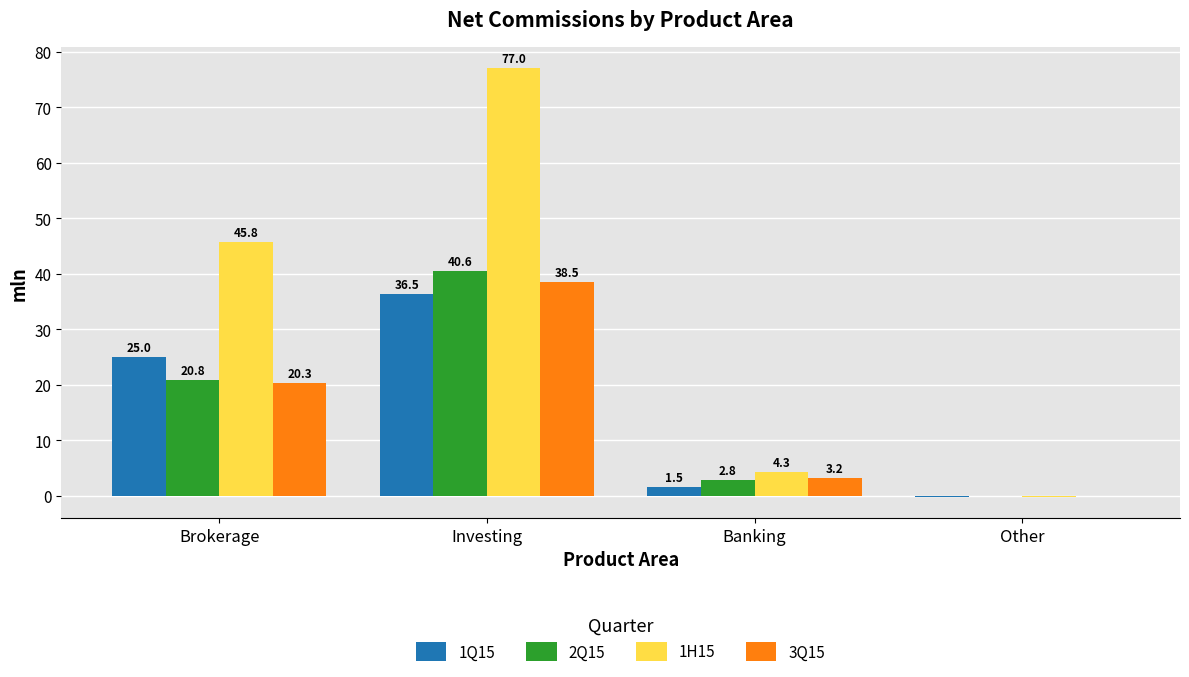

At which label does 3Q15 reach its peak?

Investing